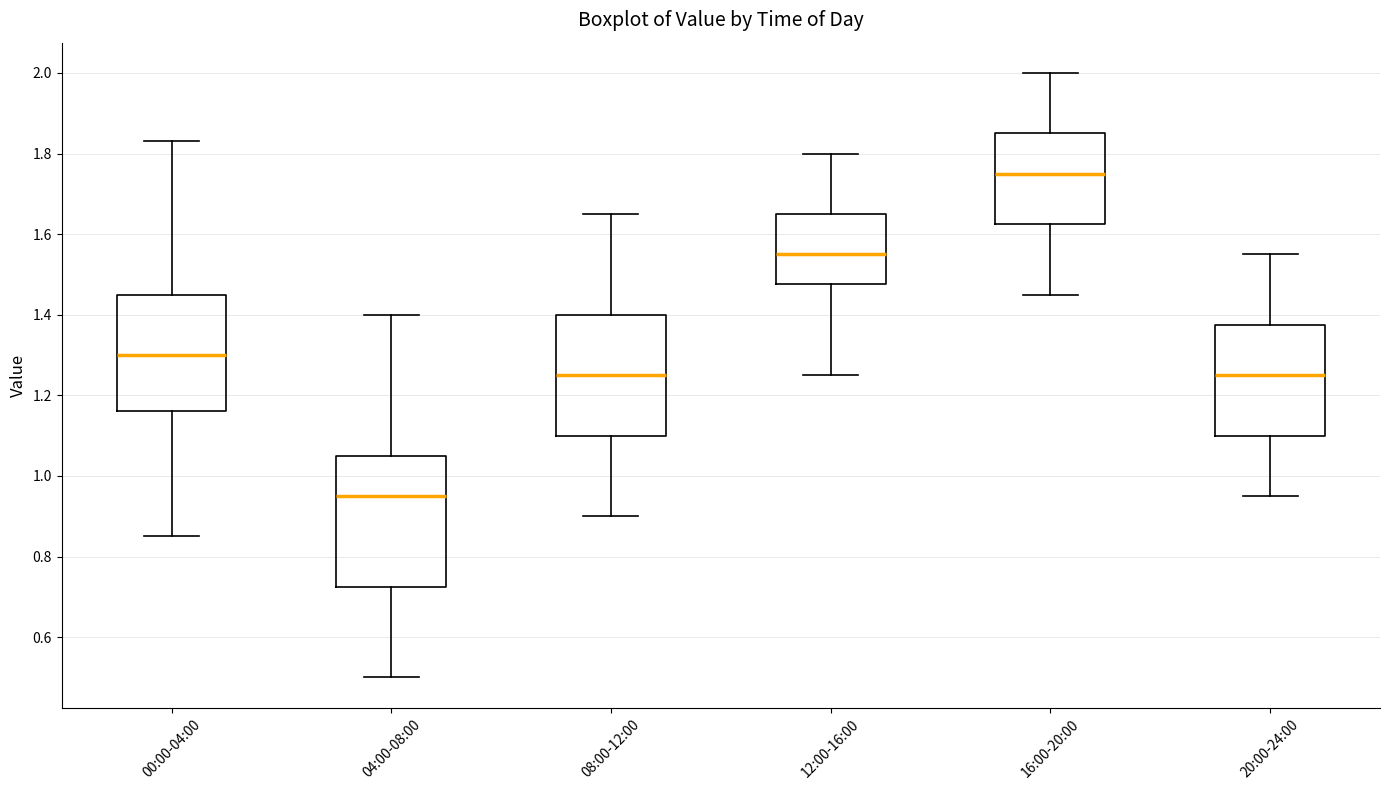

Where is the lower edge of the box for 20:00-24:00 on the y-axis? The values are not printed on the chart, so give them approximately, as read against the axis.

1.10